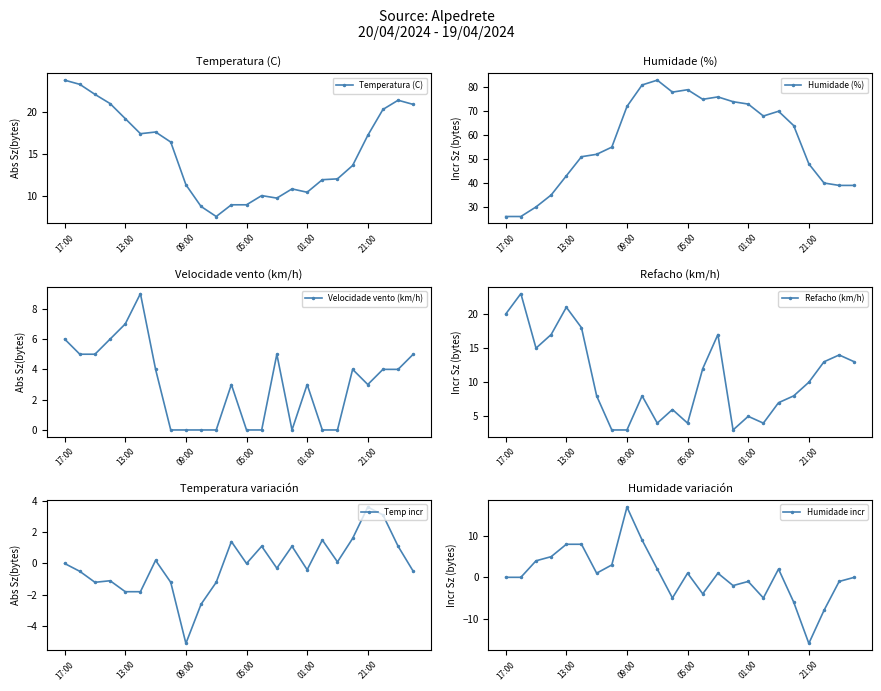

What is the minimum value for Refacho (km/h)?

3